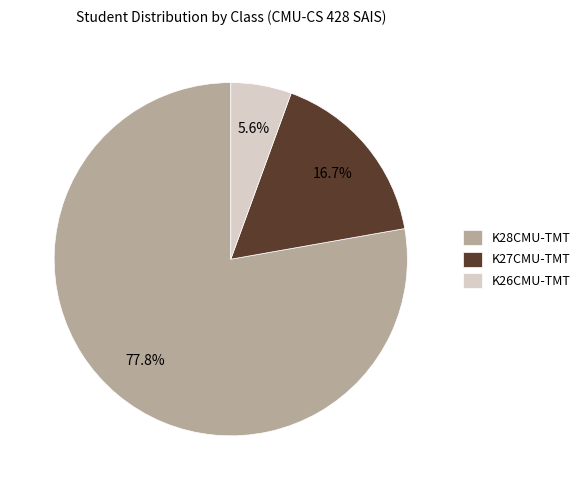

Is there any slice that represents more than half of the pie?

Yes